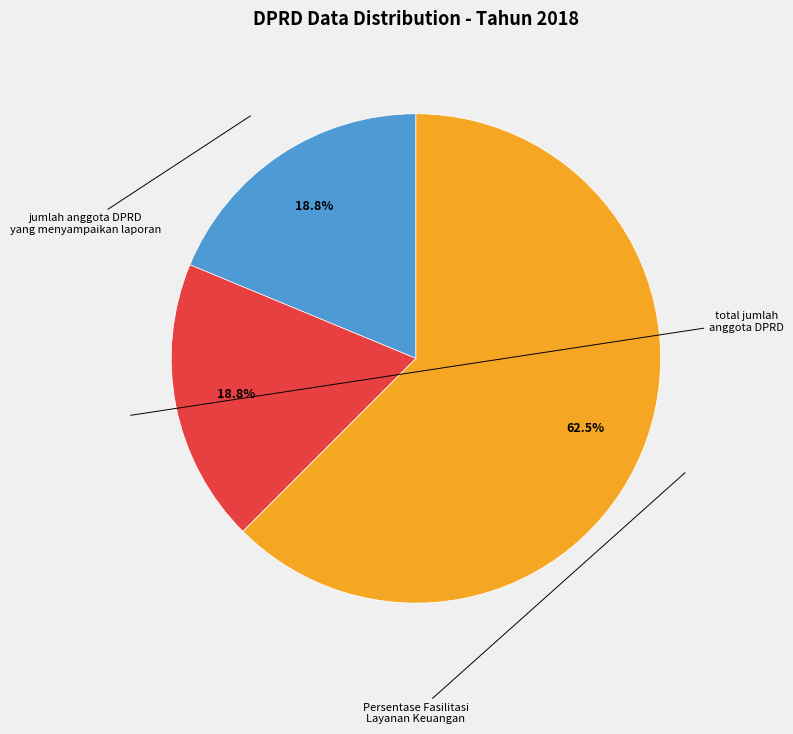

Is total jumlah anggota DPRD the majority of the pie?

No